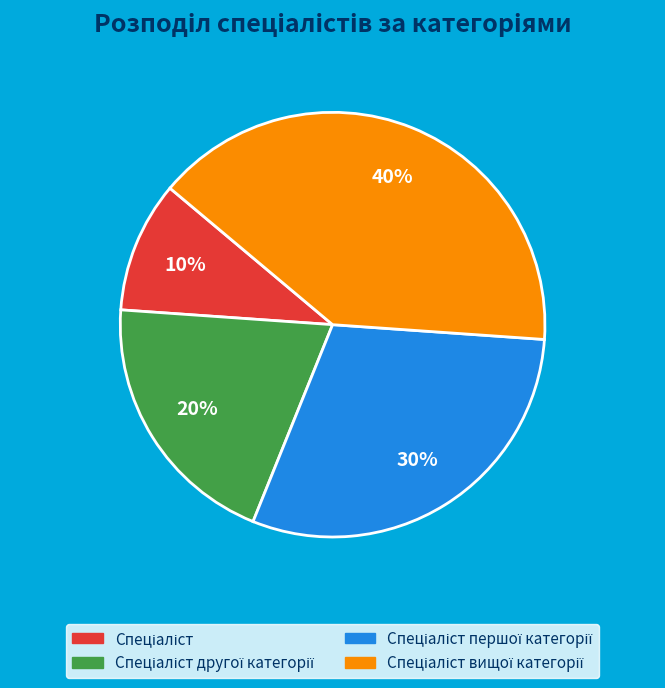

To the nearest percent, what is the average slice percentage?

25%